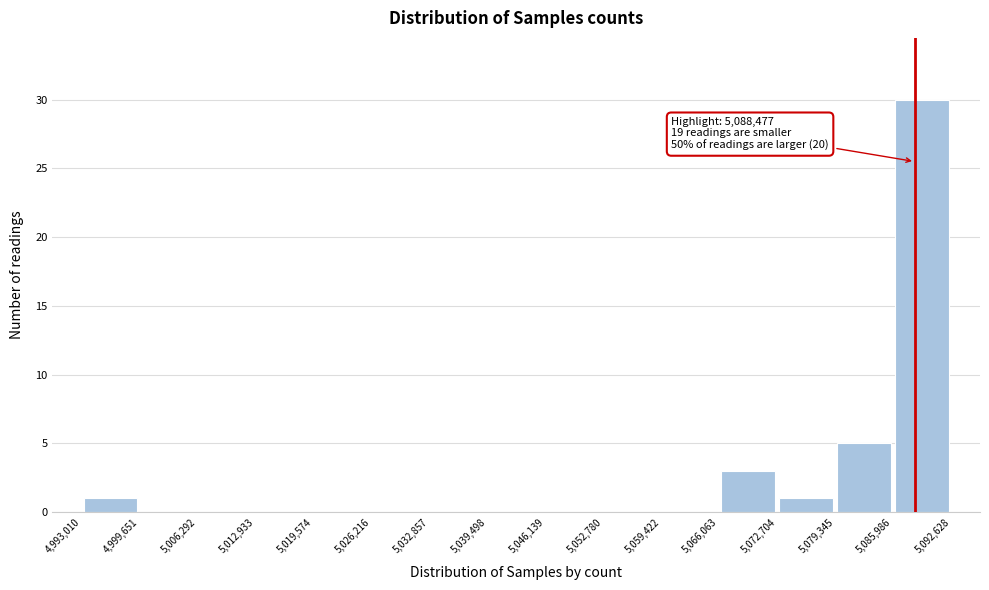

Which range on the x-axis has the tallest bar?

5,085,986 to 5,092,628